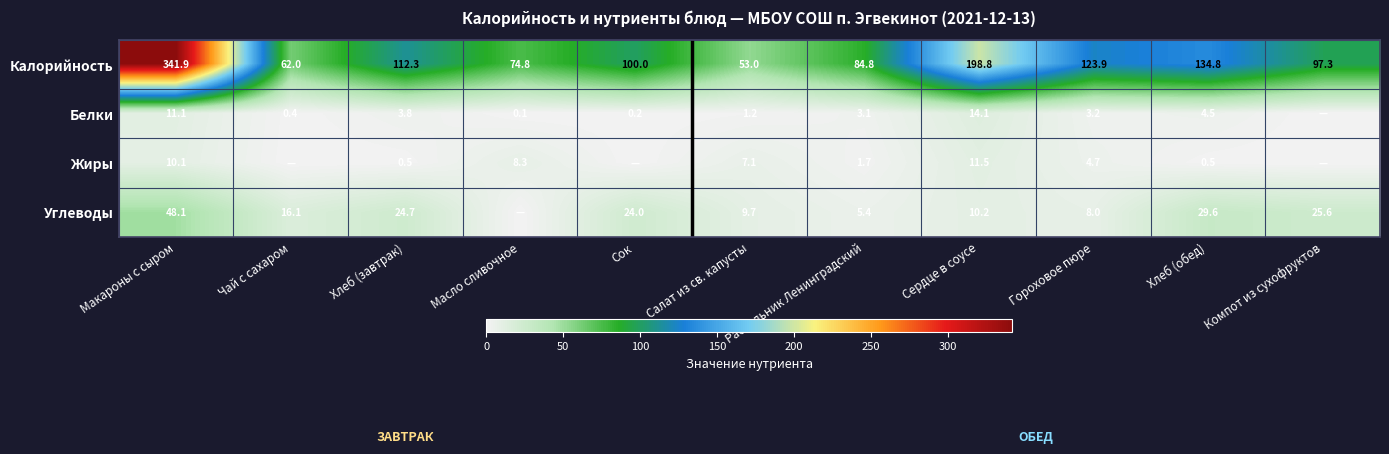

At Макароны с сыром, list the series in order from smallest to largest.

Жиры, Белки, Углеводы, Калорийность